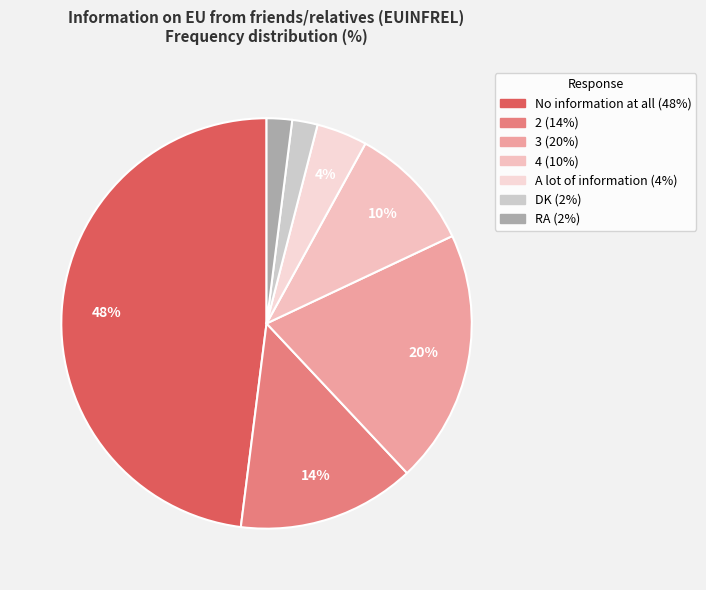

True or false: A lot of information accounts for 4% of the total.

True